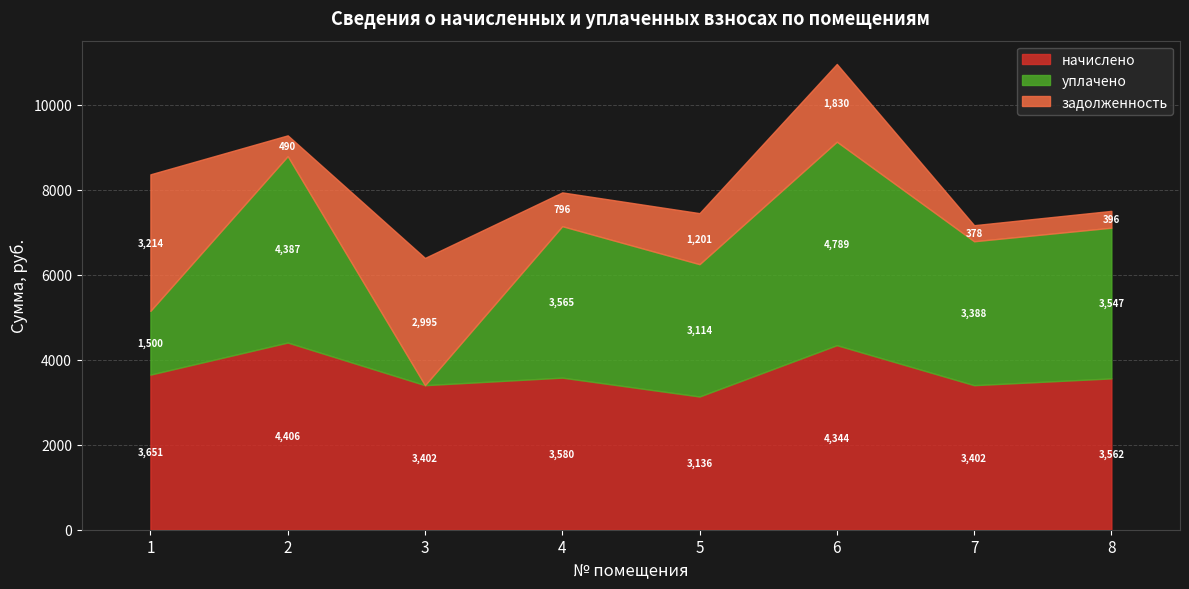

In задолженность, how many points are higher than both neighbors (excluding endpoints)?

2